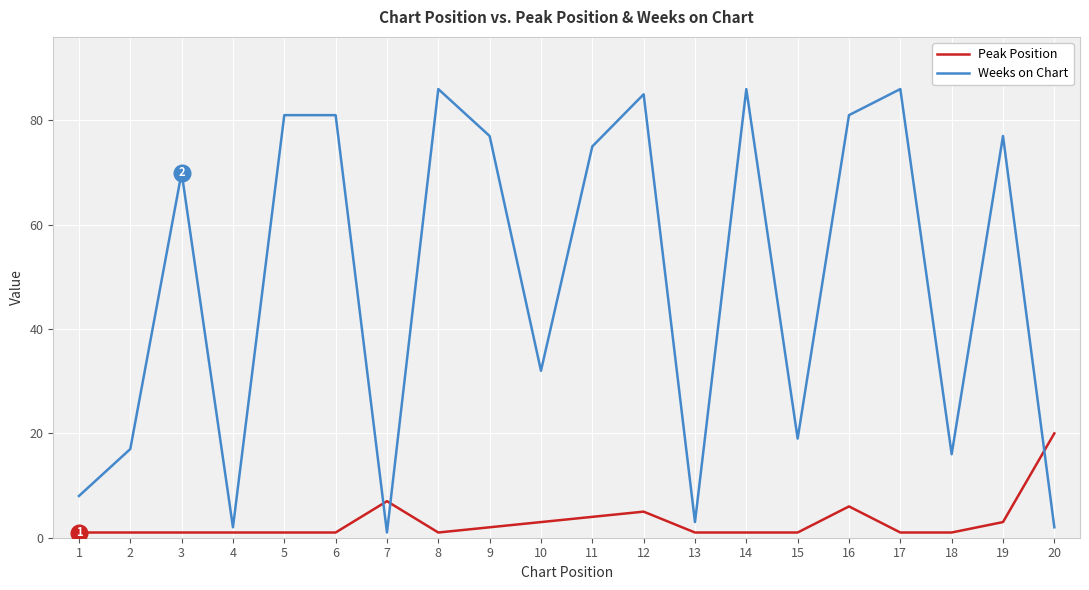

Rank the series at 10 from highest to lowest value.

Weeks on Chart, Peak Position